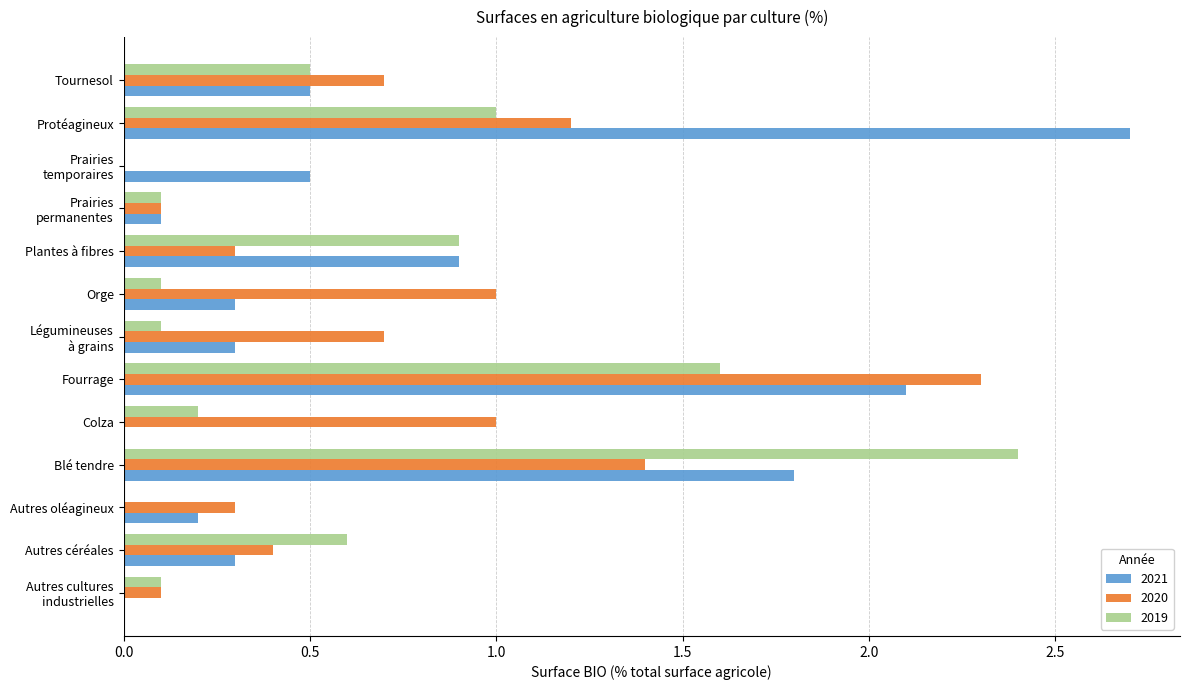

What is the sum of the 2020 values at Autres oléagineux and Plantes à fibres?

0.6